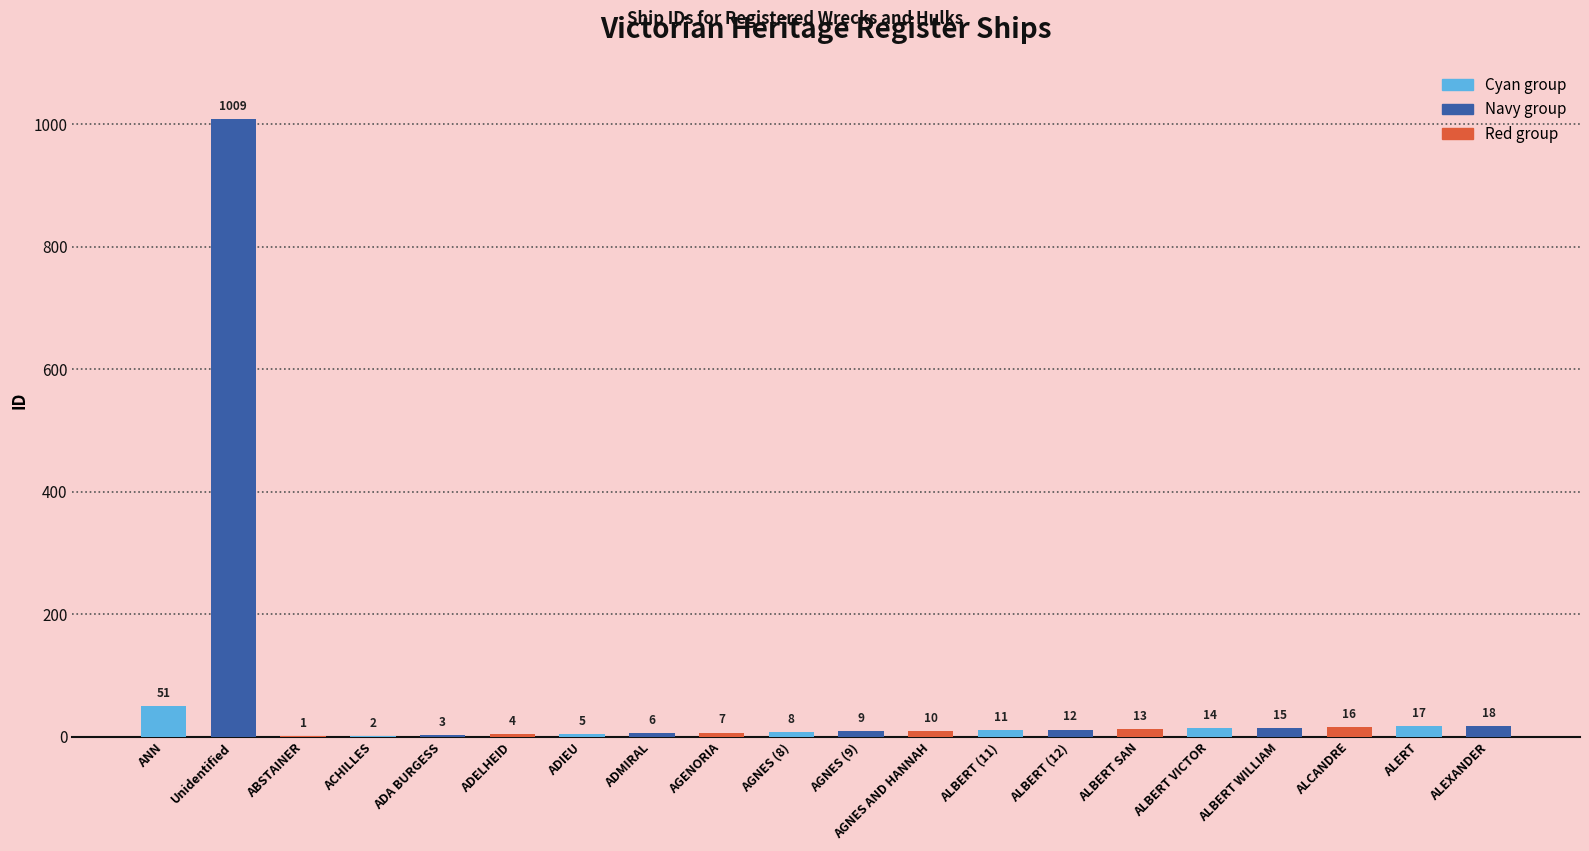

Are the bars horizontal?

No